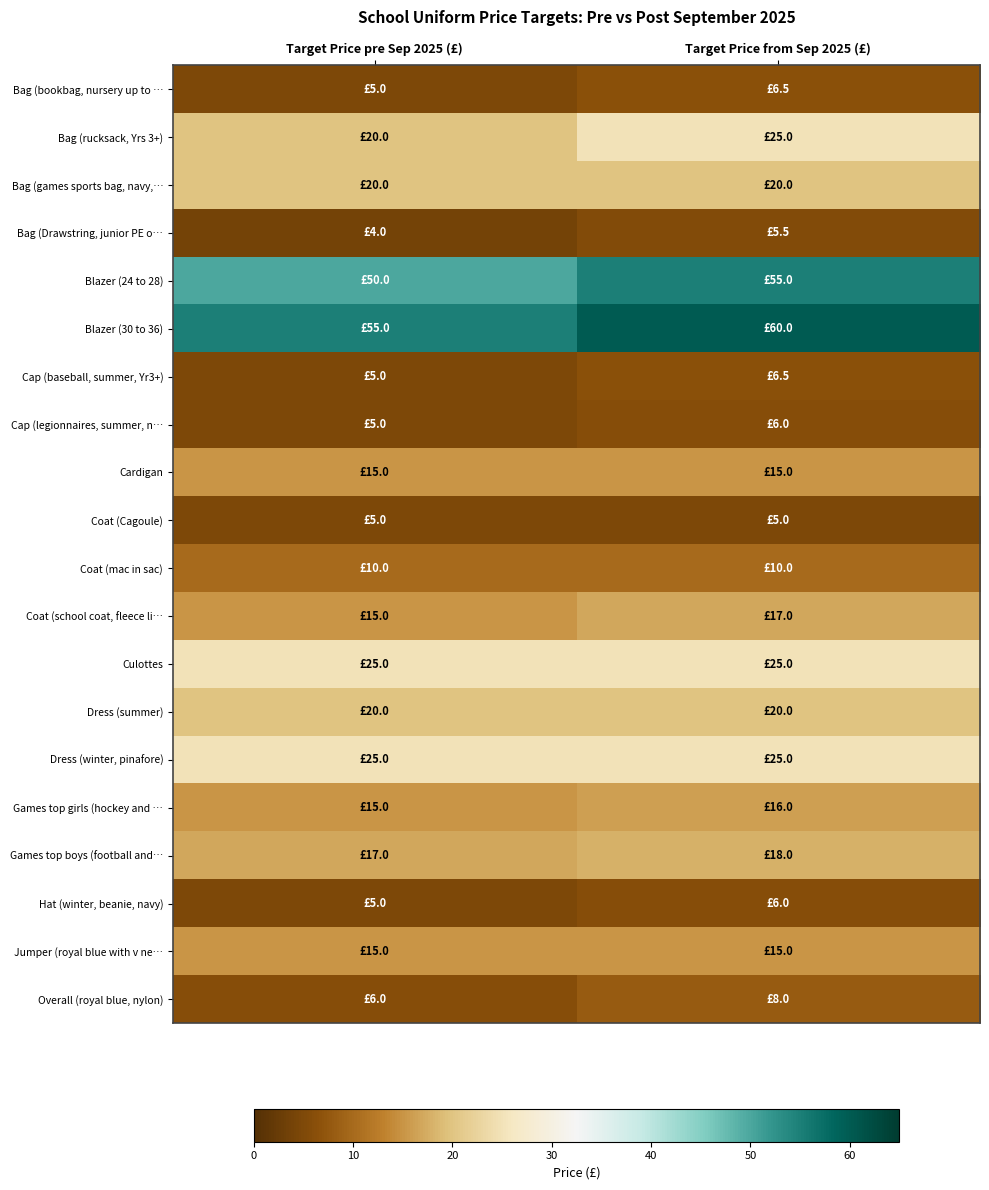

What is the minimum value shown in the chart?

4.0